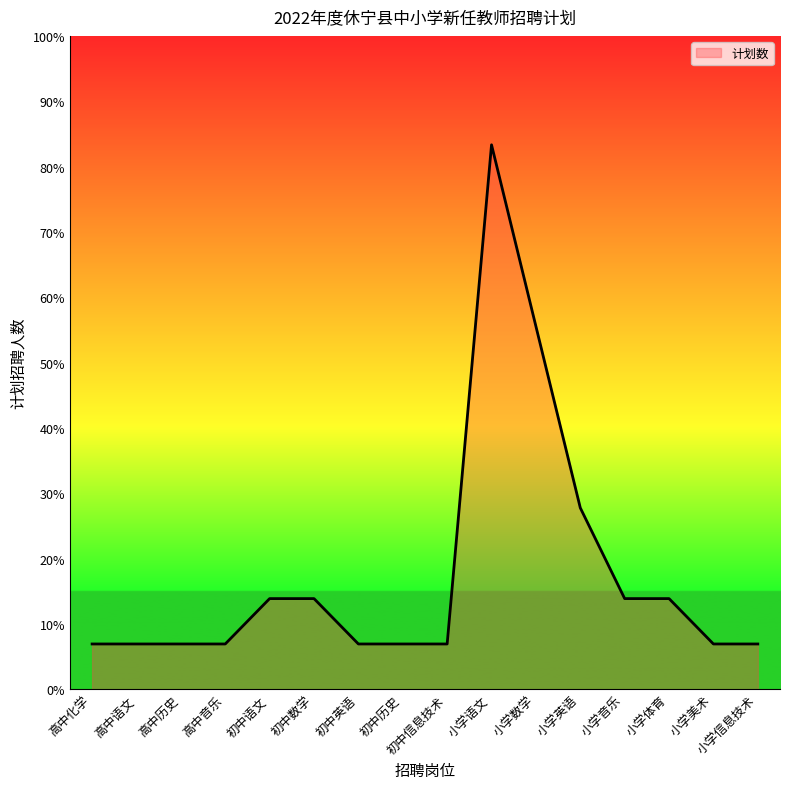

What is the minimum value shown in the chart?

1